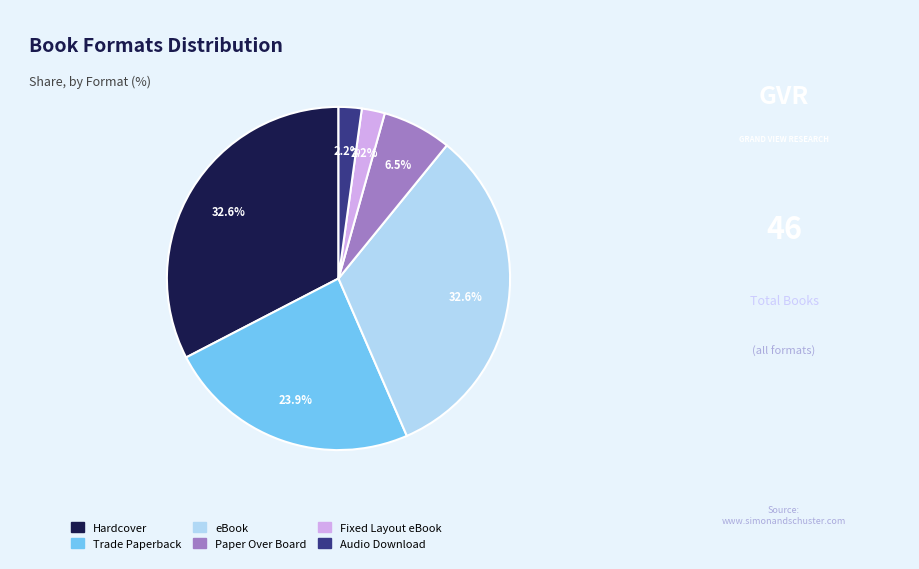

Is there a majority slice in this chart?

No